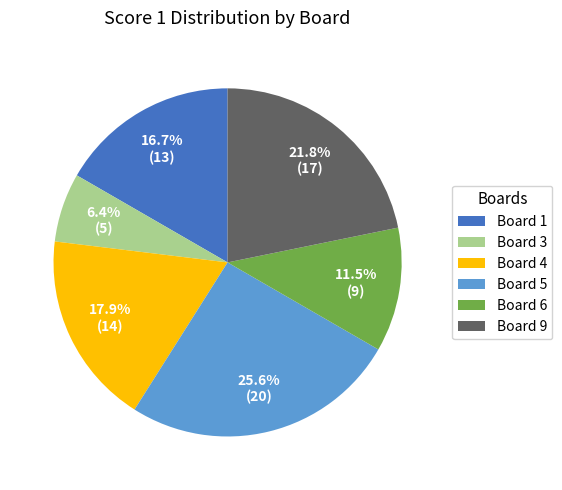

What is the ratio of the value at Board 9 to the value at Board 4?

1.2